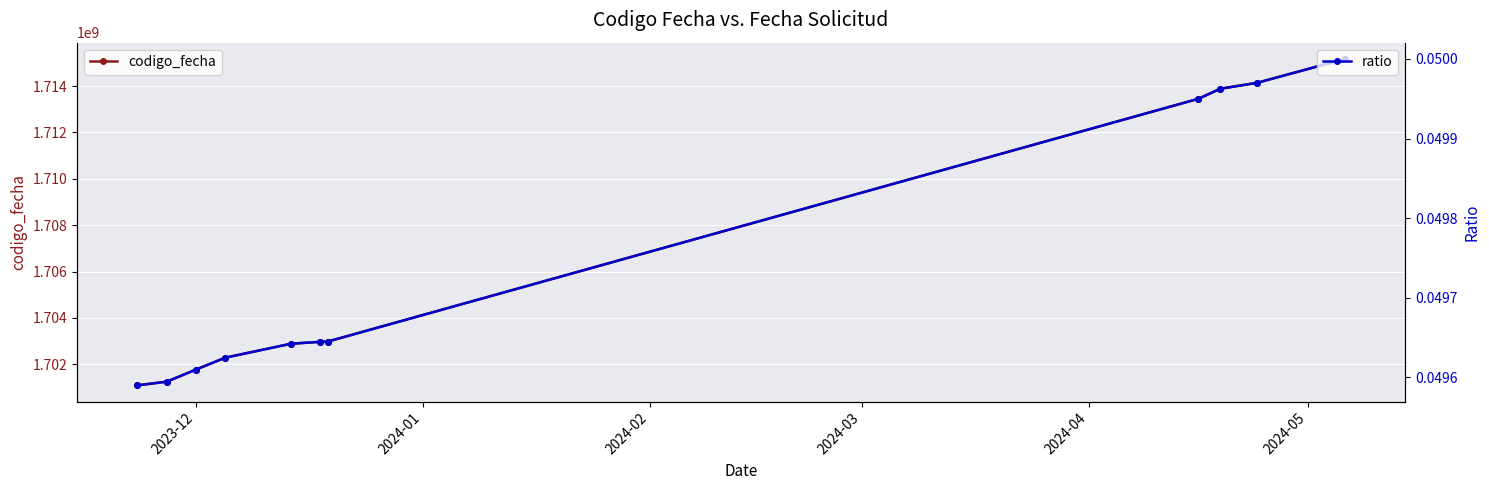

Count the ratio values in the range 0 to 1.

11